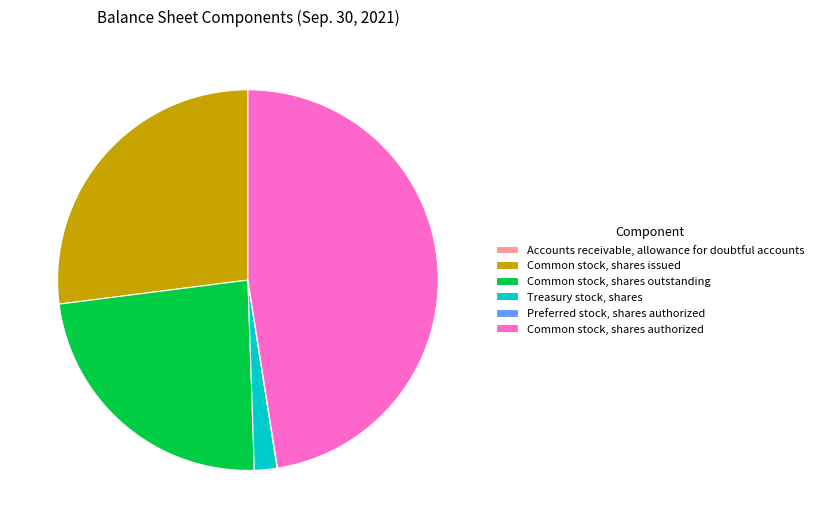

Between Common stock, shares issued and Common stock, shares outstanding, which is larger?

Common stock, shares issued